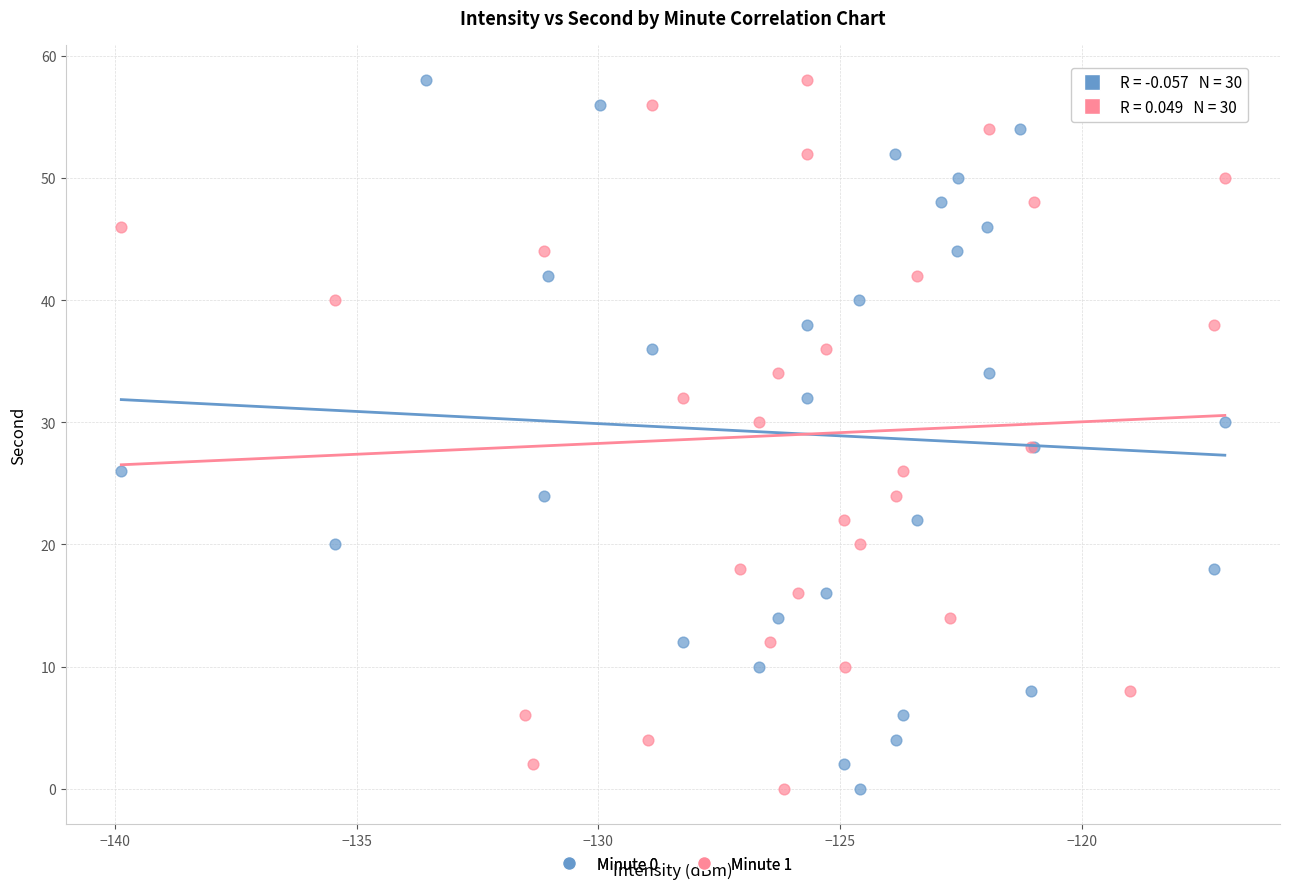

What are all the series names shown in the legend?

Minute 0, Minute 1